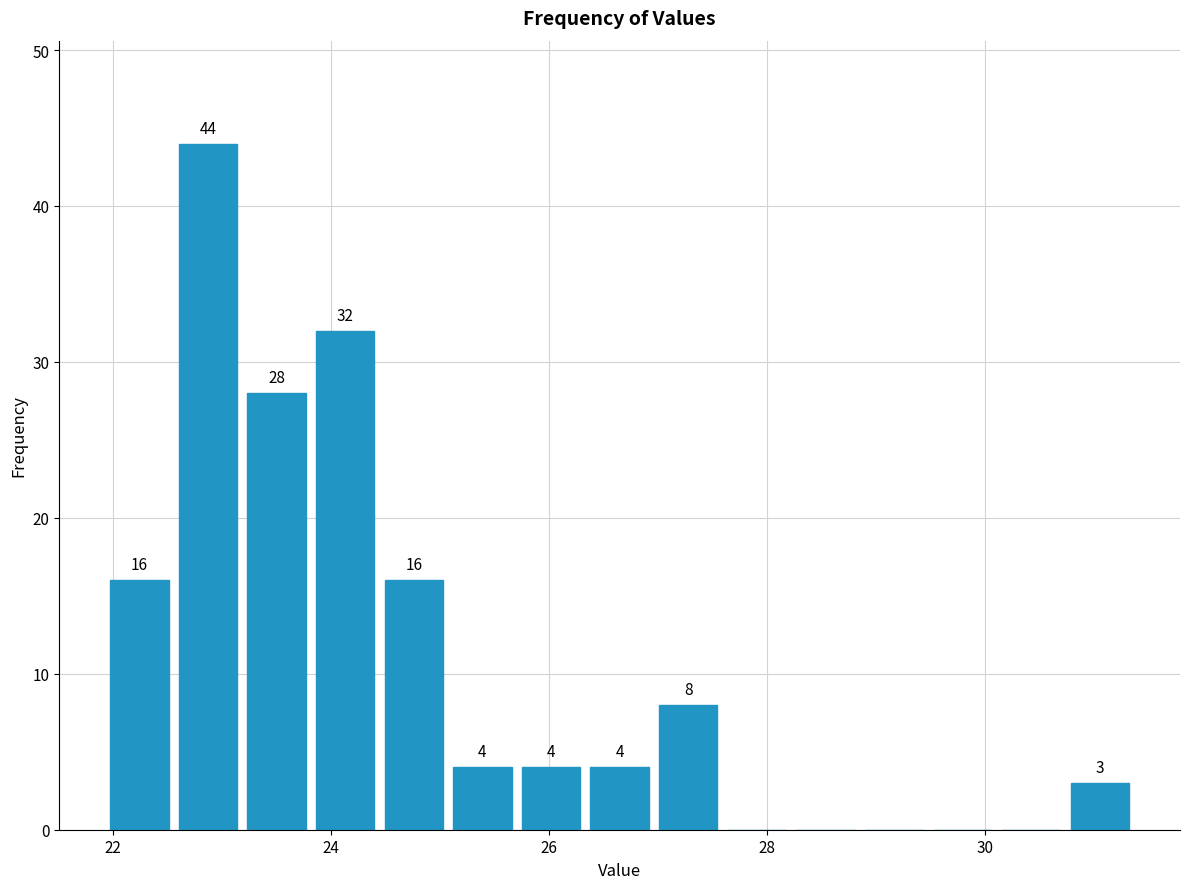

Around what value on the x-axis is the tallest bar? Give the approximate position of its centre, as read against the axis.

22.8